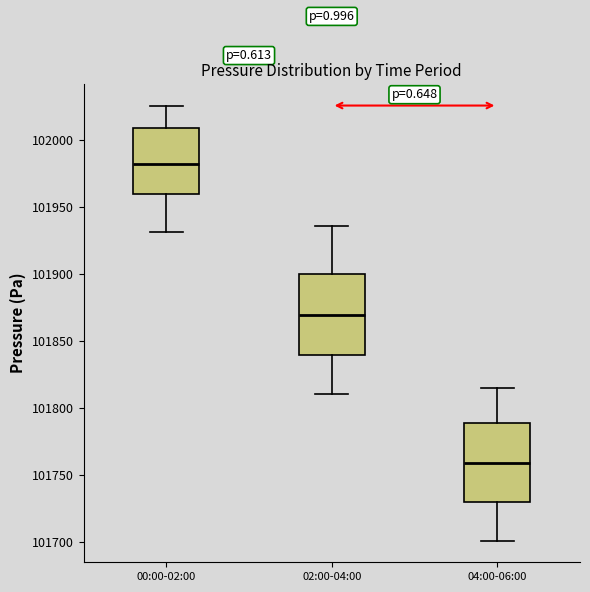

Reading left to right, transcribe this box plot: for each box, give where its median line is, the range the box spans, and where its two whiskers end, as read against the y-axis. The values are not printed on the chart, so give them approximately, as read against the axis.

00:00-02:00: median 101980, box 101960 to 102010, whiskers 101930 to 102025
02:00-04:00: median 101870, box 101840 to 101900, whiskers 101810 to 101935
04:00-06:00: median 101760, box 101730 to 101790, whiskers 101700 to 101815